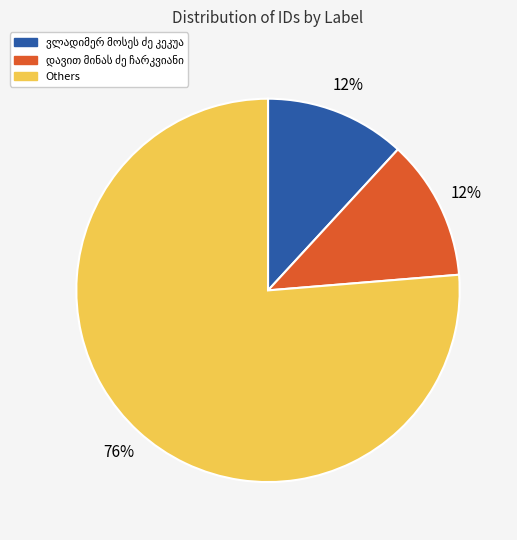

To the nearest percent, what percentage of the pie is Others?

76%